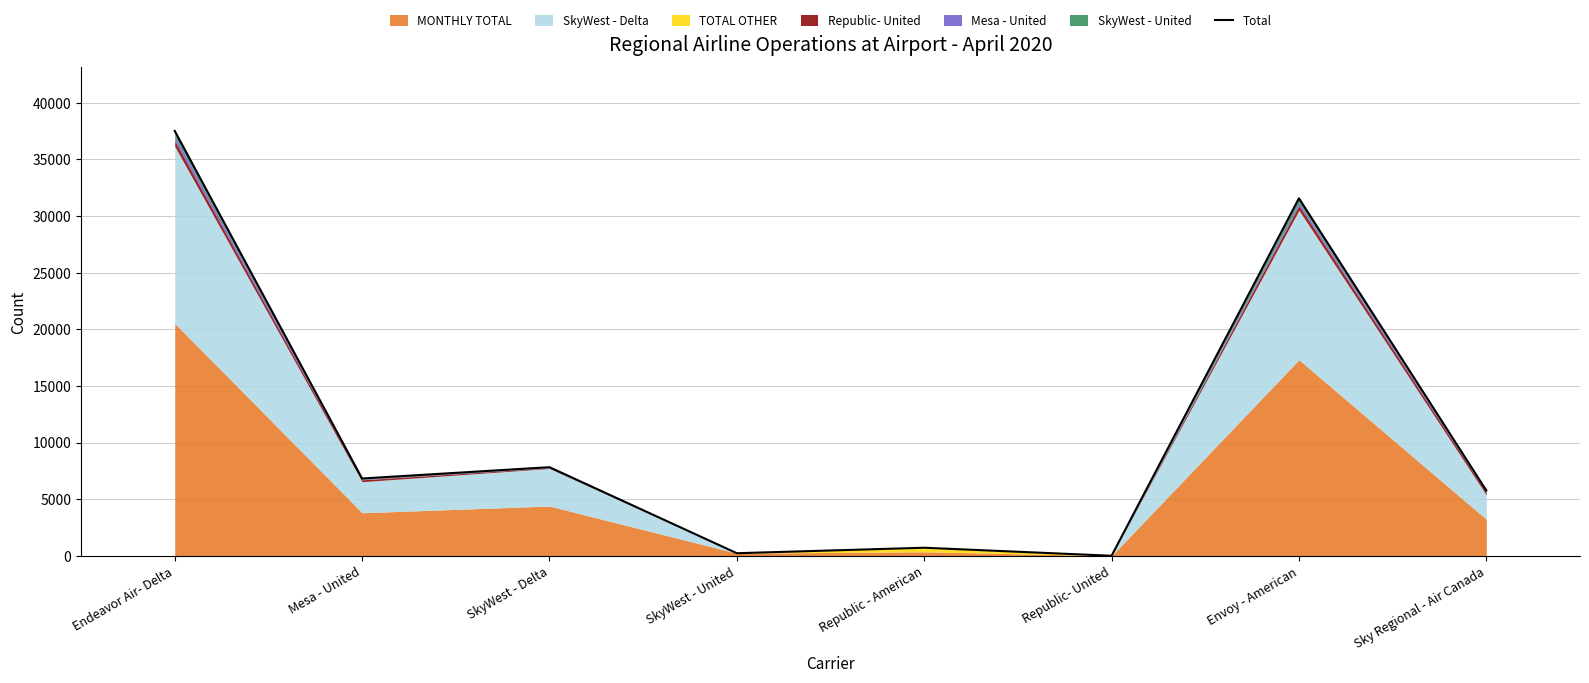

How many lines are shown in the chart?

1